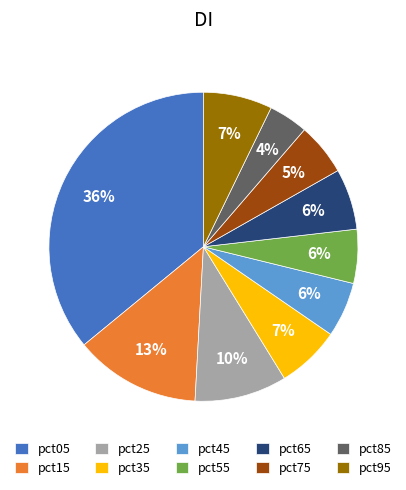

What is the ratio of the value at pct15 to the value at pct05?

0.4